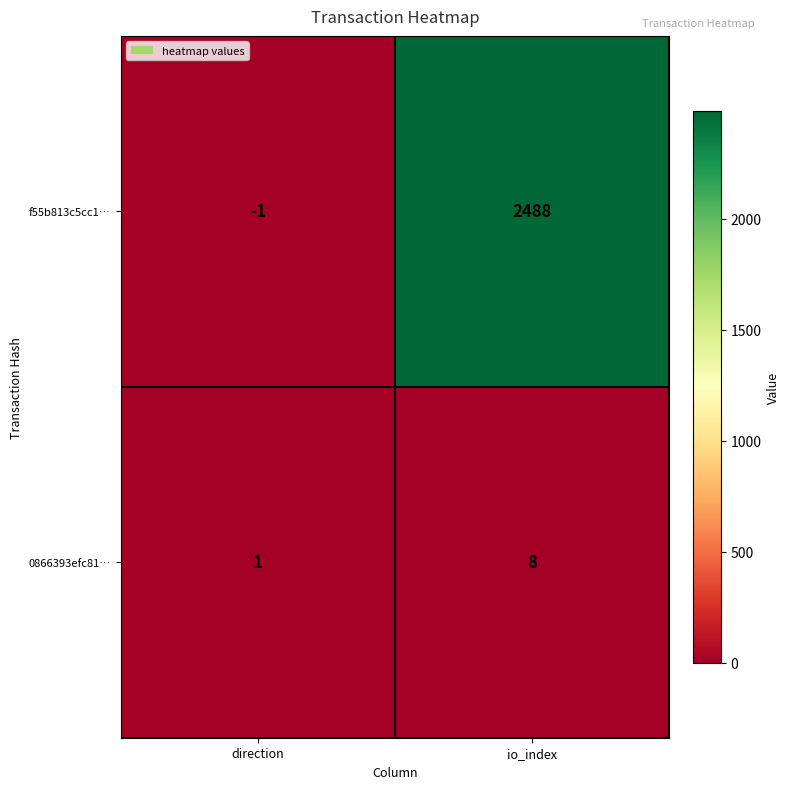

Which label corresponds to the largest value in the chart?

io_index